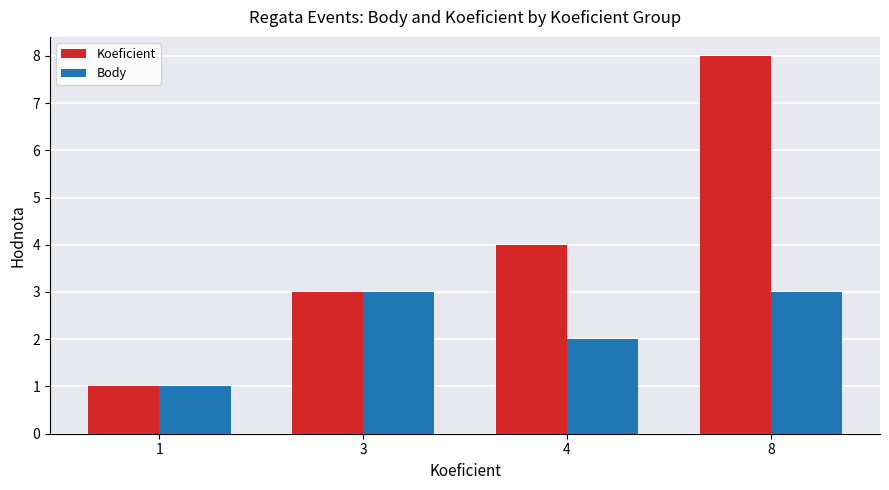

At which category is the sum across all series the highest?

8